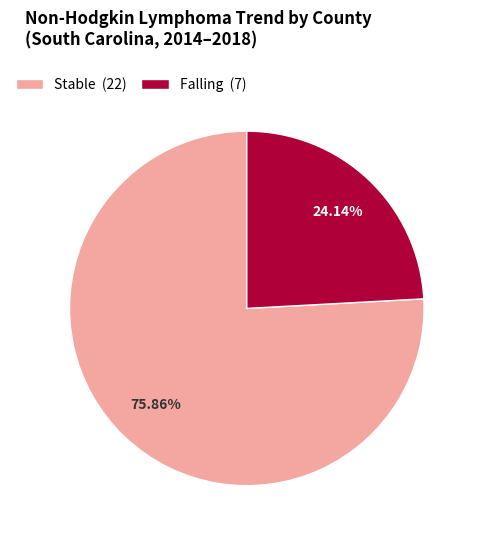

Is there a majority slice in this chart?

Yes